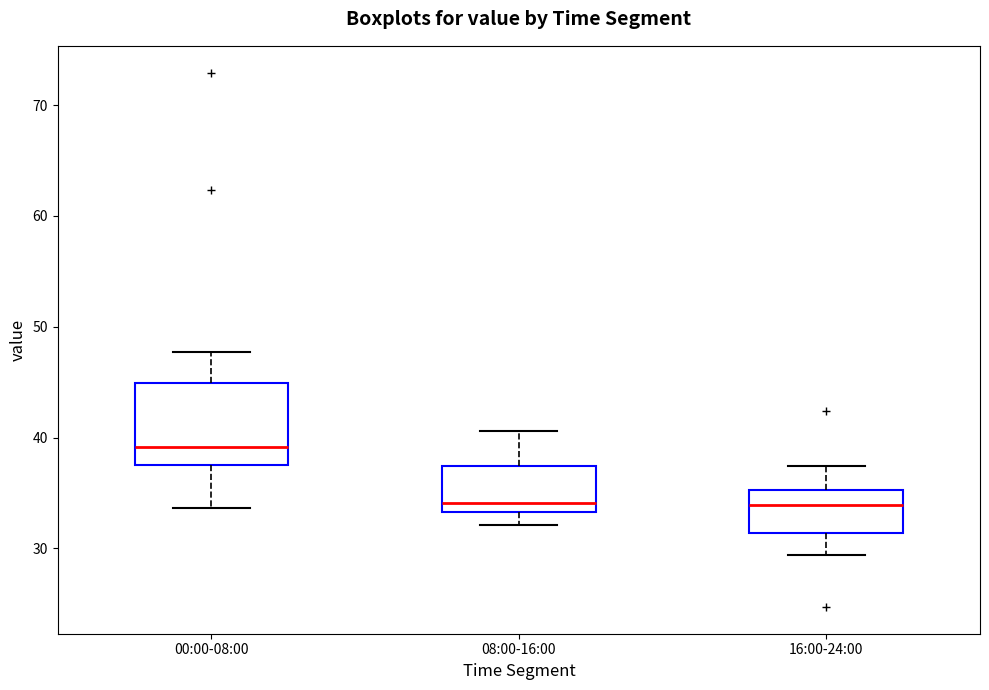

Where does the lower whisker of the box for 00:00-08:00 end on the y-axis? The values are not printed on the chart, so give them approximately, as read against the axis.

34